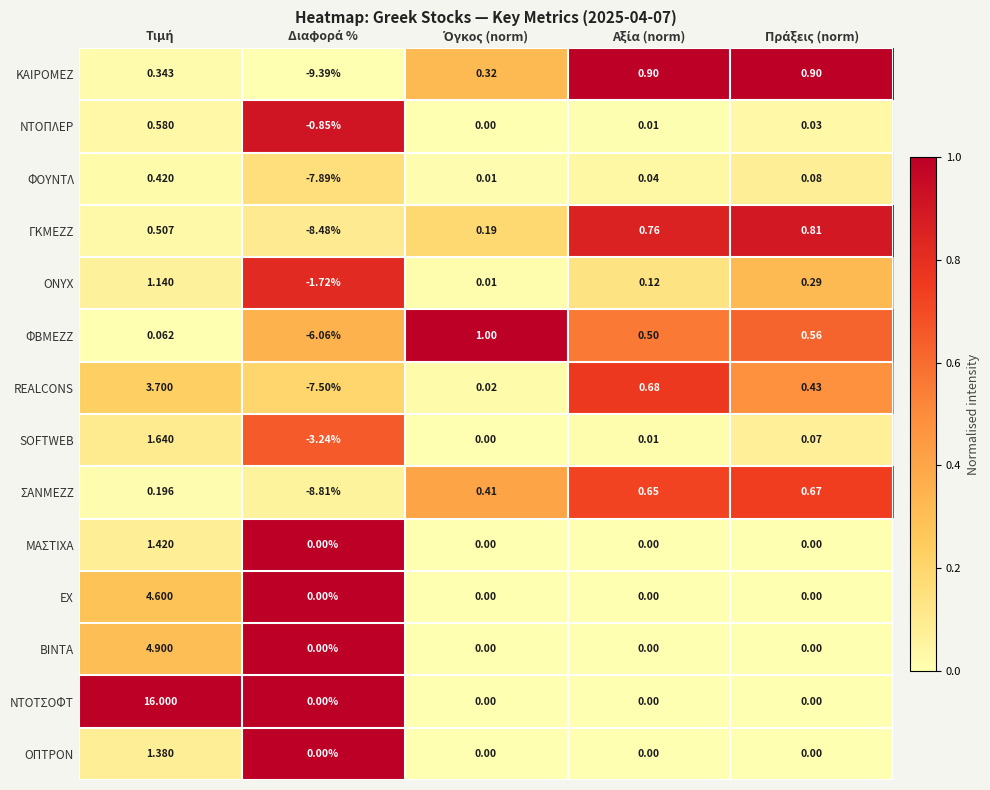

Rank the series by their maximum value, from highest to lowest.

ΝΤΟΤΣΟΦΤ, ΒΙΝΤΑ, ΕΧ, REALCONS, SOFTWEB, ΜΑΣΤΙΧΑ, ΟΠΤΡΟΝ, ONYX, ΦΒΜΕΖΖ, ΚΑΙΡΟΜΕΖ, ΓΚΜΕΖΖ, ΣΑΝΜΕΖΖ, ΝΤΟΠΛΕΡ, ΦΟΥΝΤΛ